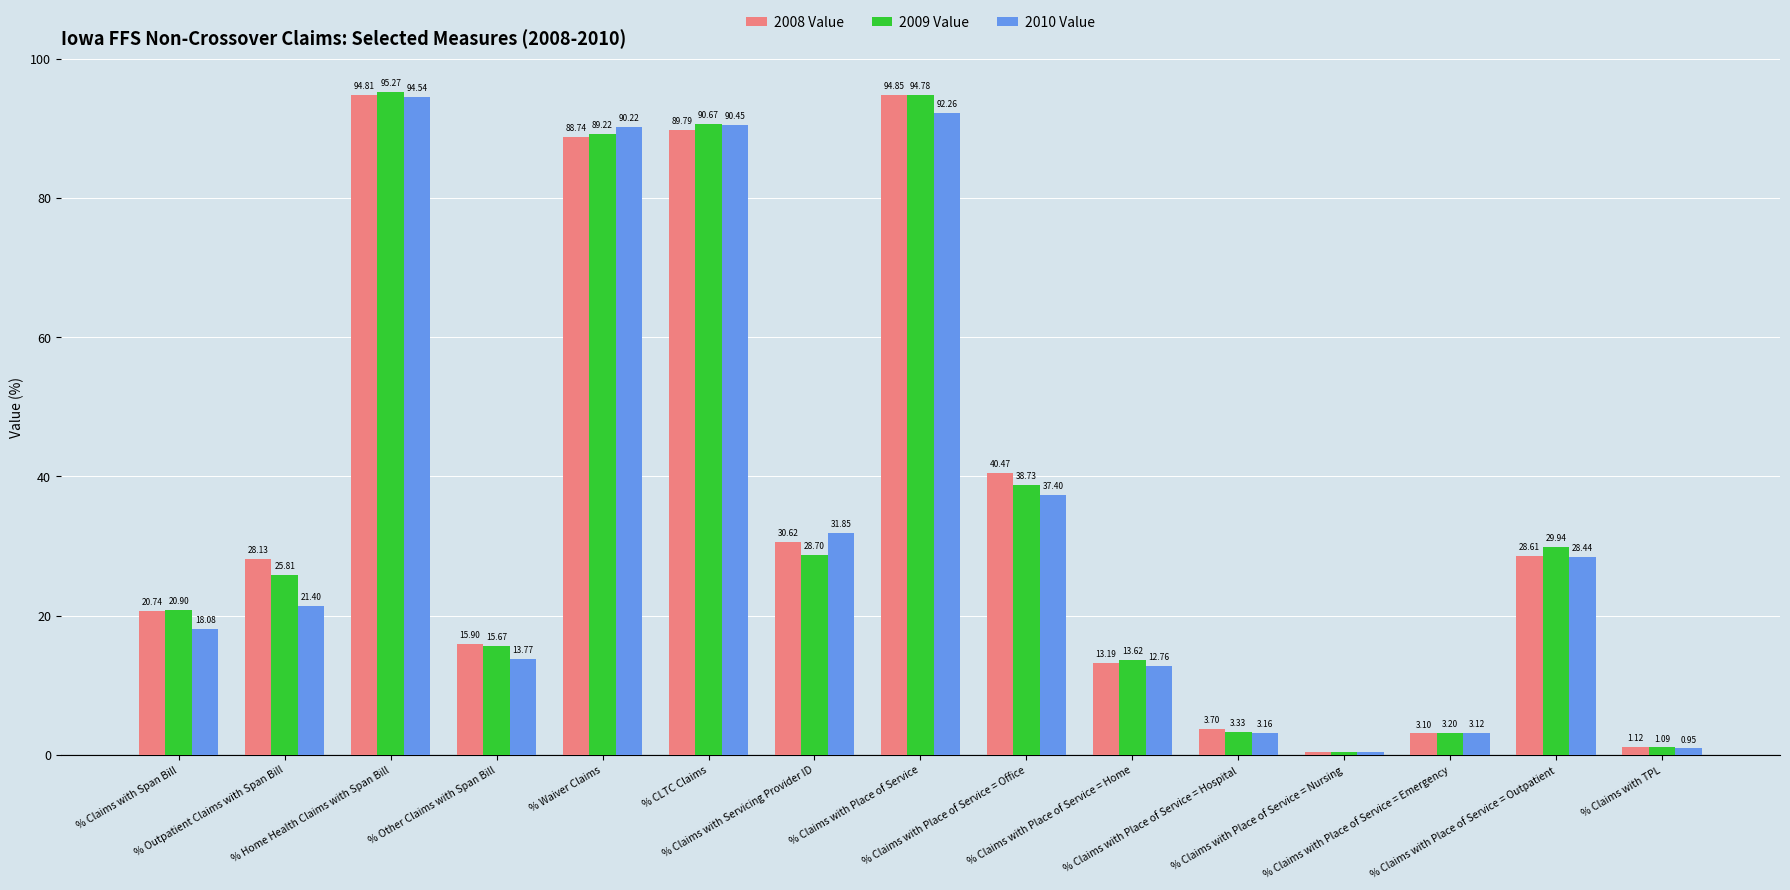

How many series are shown in this chart?

3